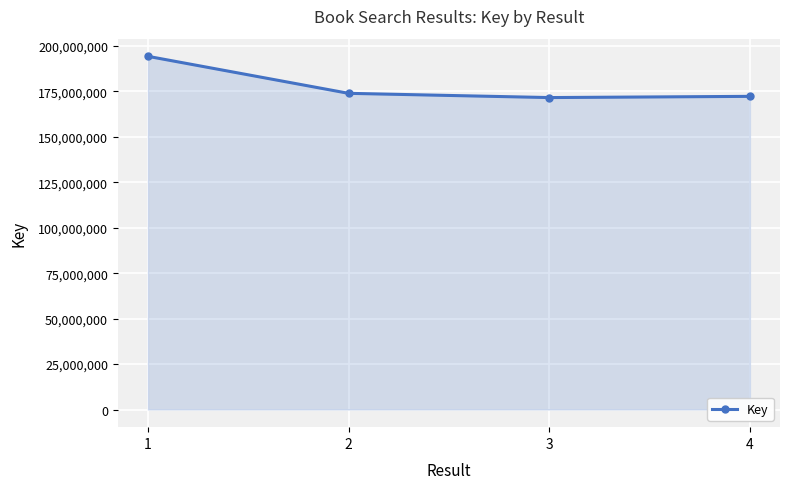

What is the value of the 3rd point from the left?

171604085